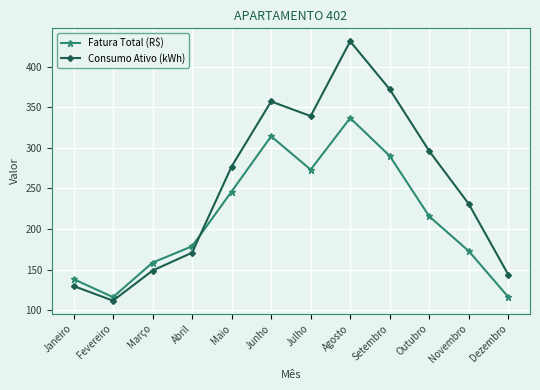

At which category does Consumo Ativo (kWh) reach its first local peak?

Junho